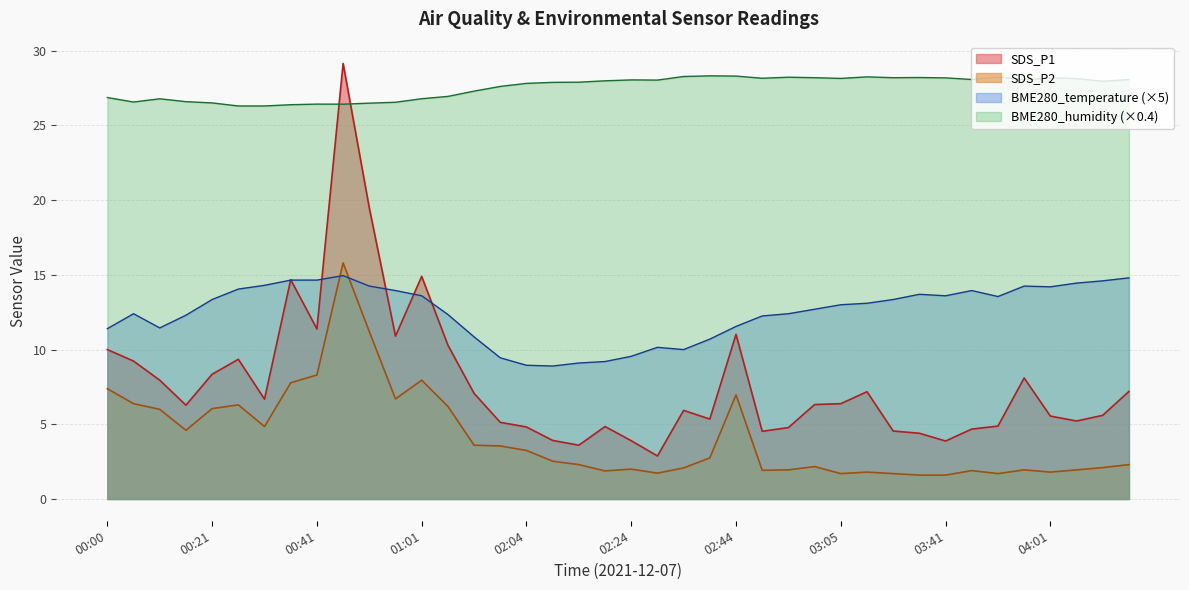

Between 01:27 and 03:36, which series saw the biggest shift?

SDS_P1